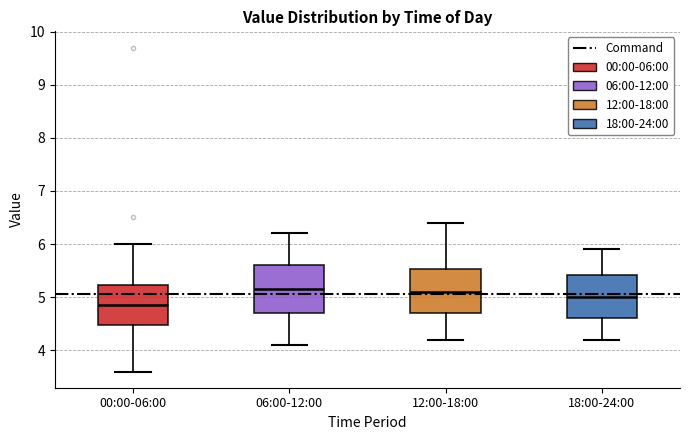

Reading left to right, transcribe this box plot: for each box, give where its median line is, the range the box spans, and where its two whiskers end, as read against the y-axis. The values are not printed on the chart, so give them approximately, as read against the axis.

00:00-06:00: median 4.9, box 4.5 to 5.2, whiskers 3.6 to 6.0
06:00-12:00: median 5.2, box 4.7 to 5.6, whiskers 4.1 to 6.2
12:00-18:00: median 5.1, box 4.7 to 5.5, whiskers 4.2 to 6.4
18:00-24:00: median 5.0, box 4.6 to 5.4, whiskers 4.2 to 5.9